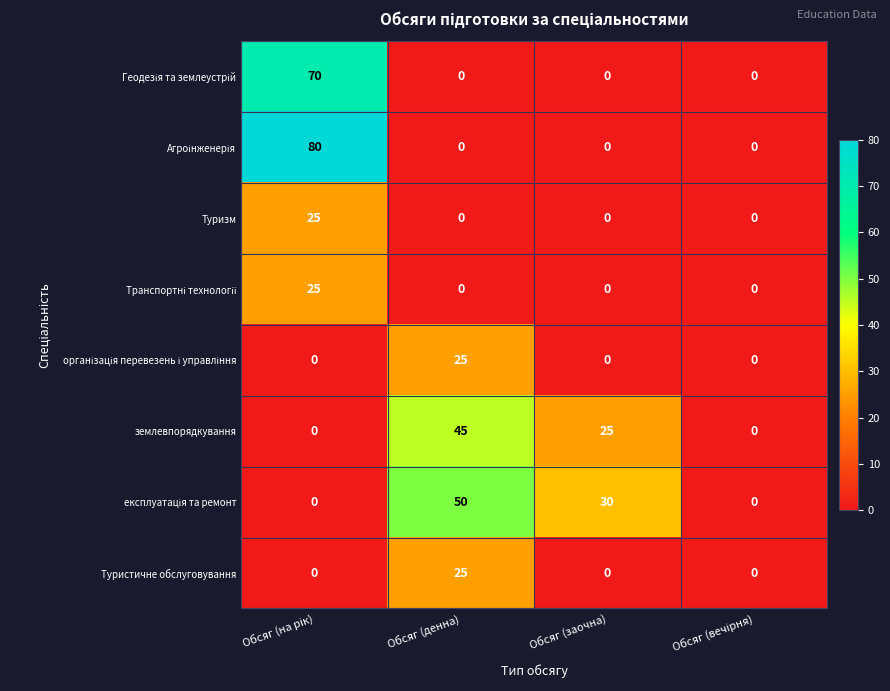

Which category has the highest value in the землевпорядкування series?

Обсяг (денна)